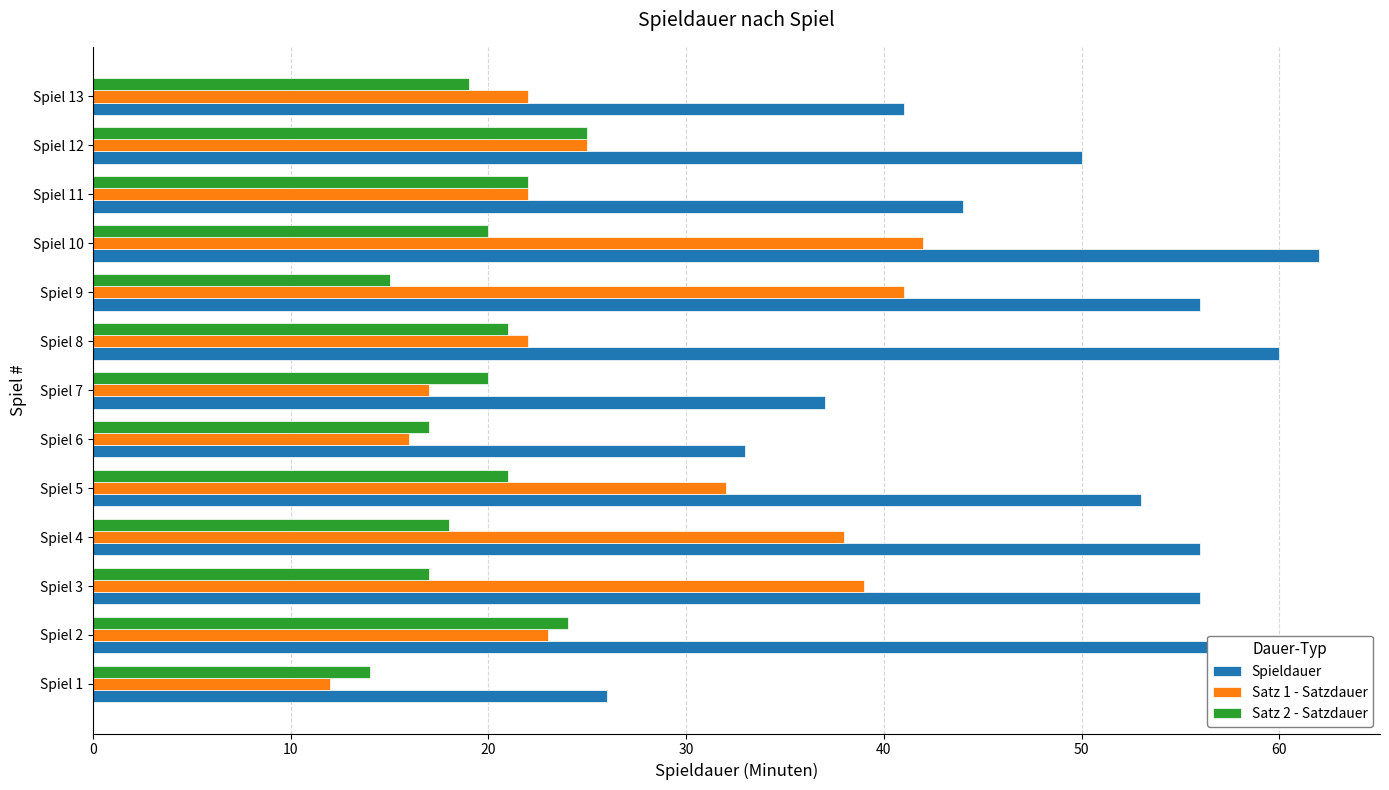

What is the difference between the second highest and second lowest values in the Satz 1 - Satzdauer series?

25